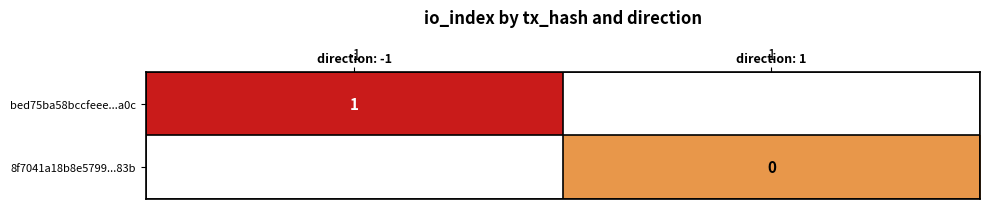

True or false: bed75ba58bccfeee...a0c has a value of 1 at -1.

True